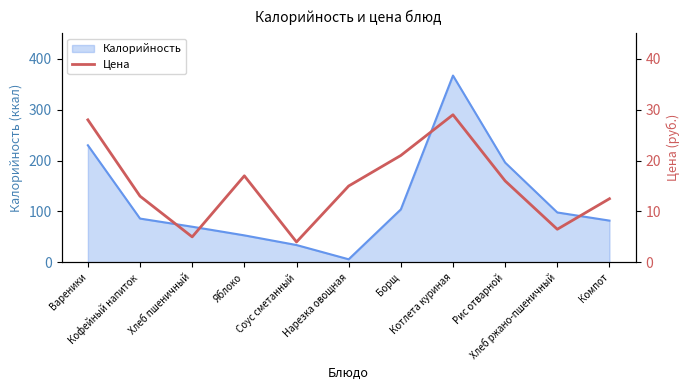

Rank the categories by value from lowest to highest.

Соус сметанный, Хлеб пшеничный, Хлеб ржано-пшеничный, Компот, Кофейный напиток, Нарезка овощная, Рис отварной, Яблоко, Борщ, Вареники, Котлета куриная